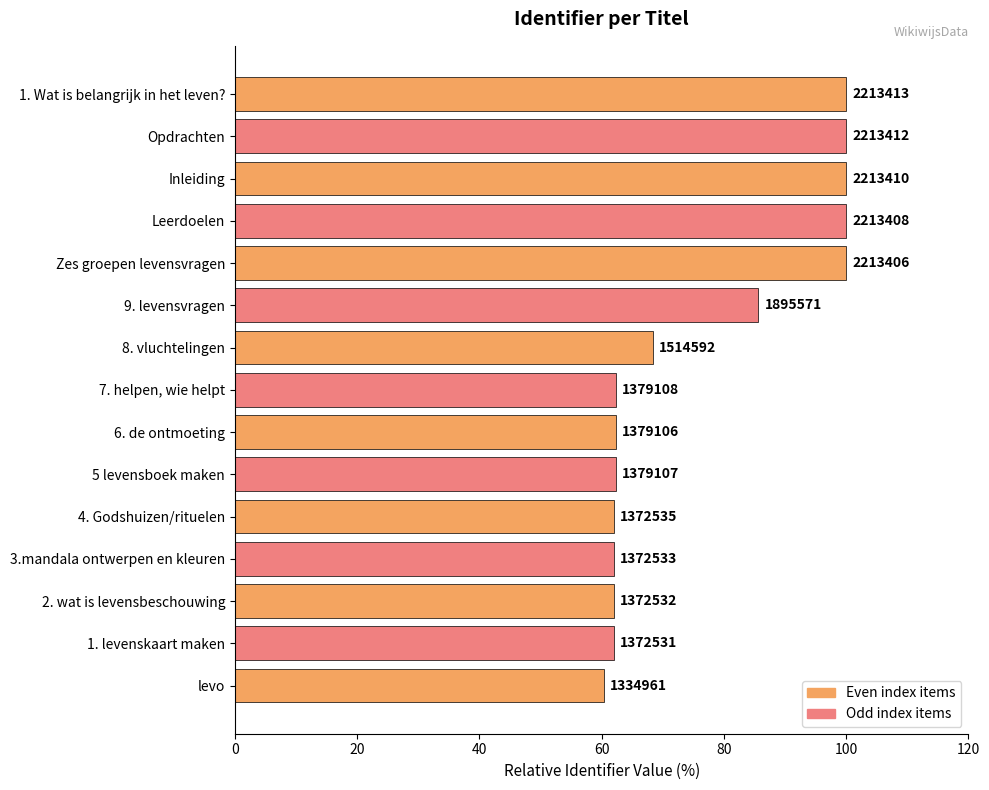

Where is the data nearest to the value 80?

9. levensvragen